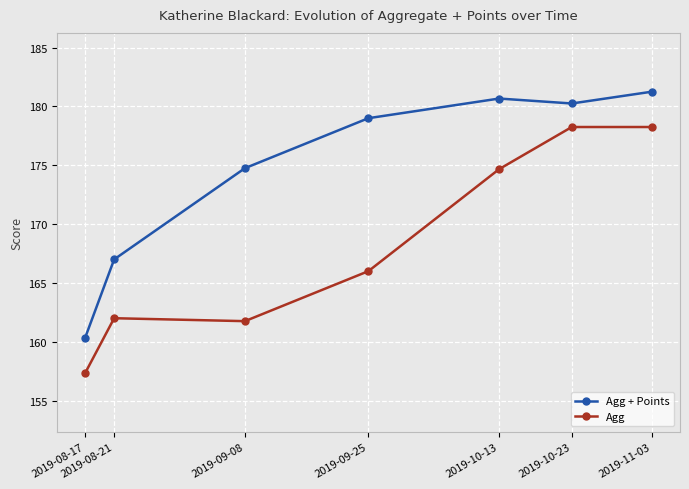

What is the difference between the highest and lowest values at 2019-10-23?

2.0